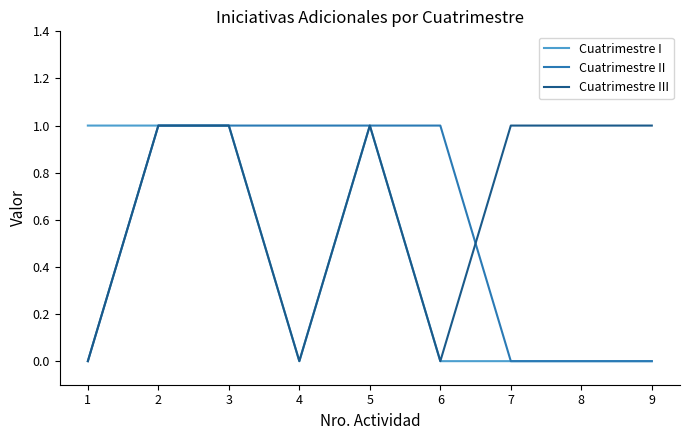

How many distinct data groups are displayed?

3